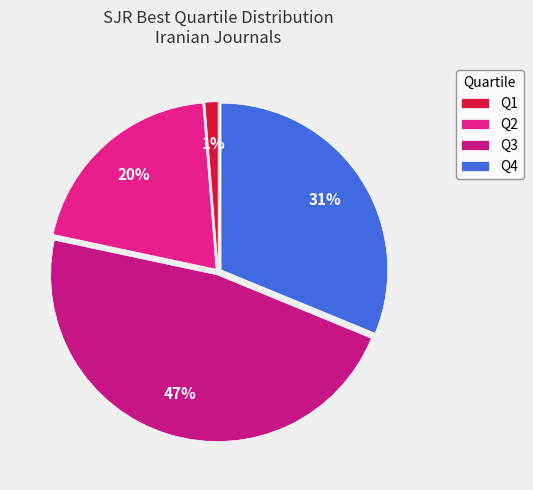

Count the number of slices in the pie.

4